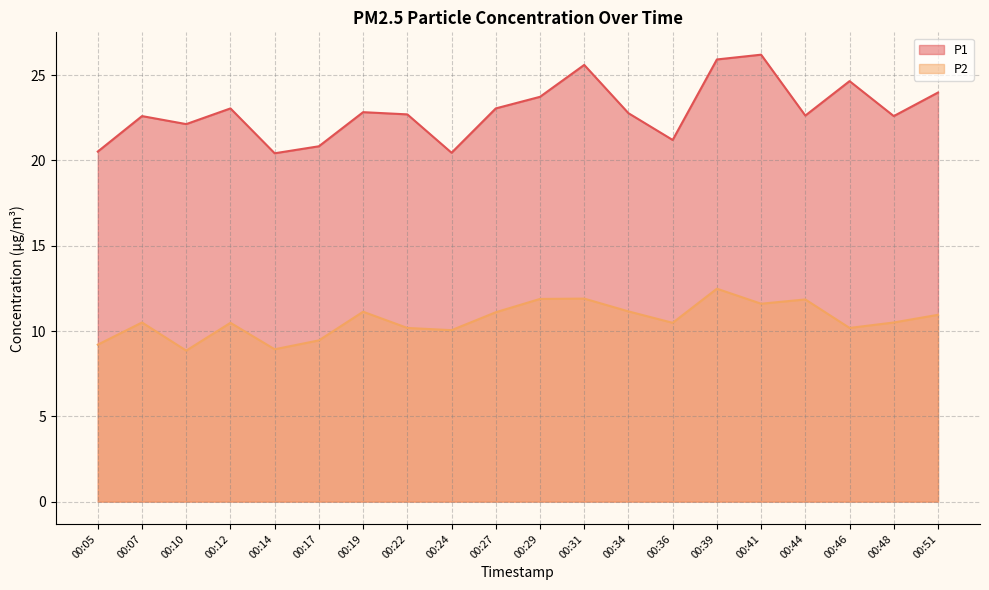

How many interior local peaks does the P2 series have?

6